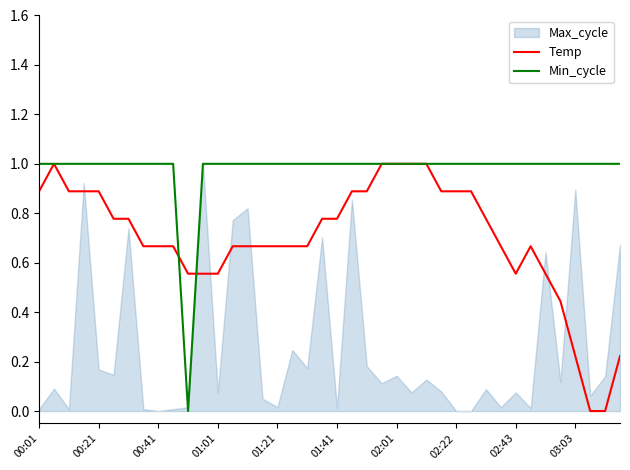

How many lines are shown in the chart?

2